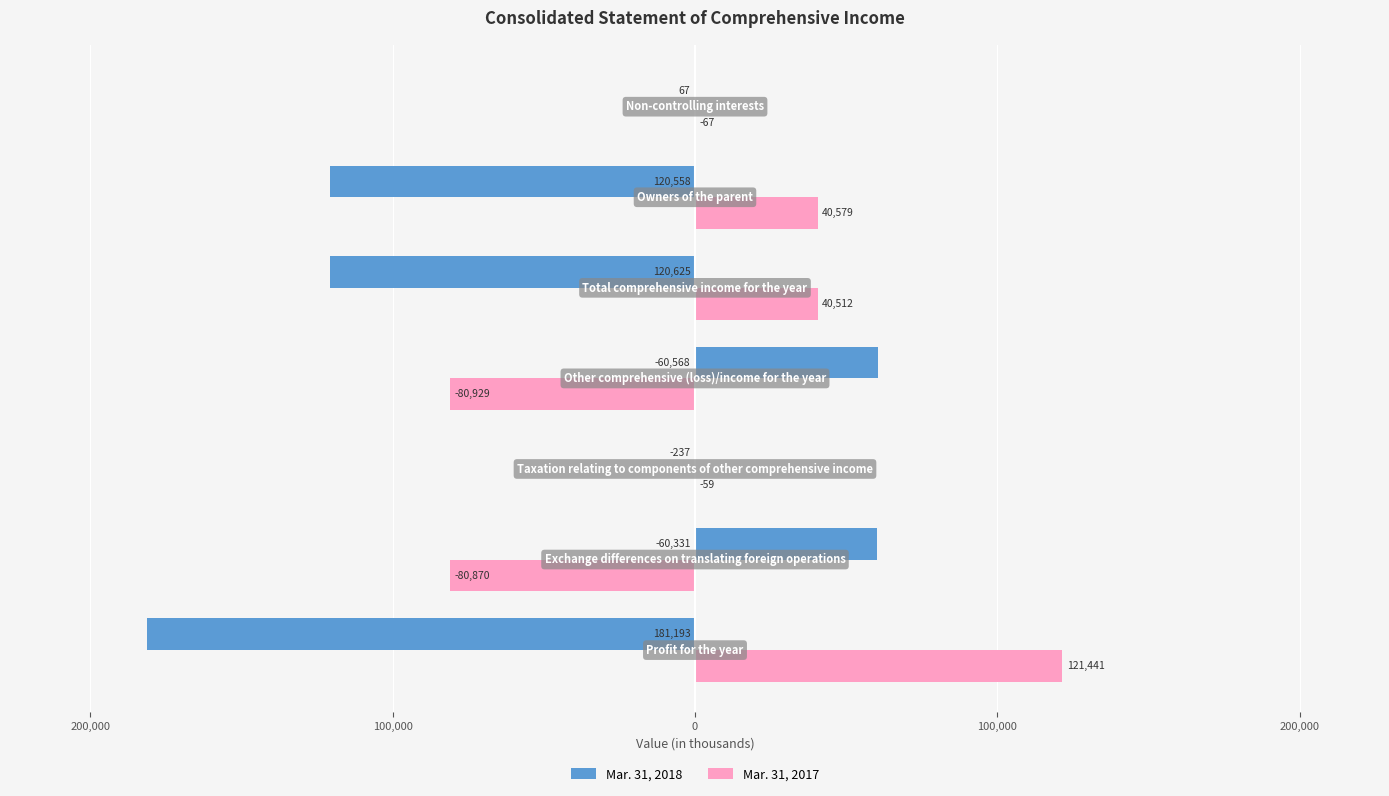

What are all the series names shown in the legend?

Mar. 31, 2018, Mar. 31, 2017